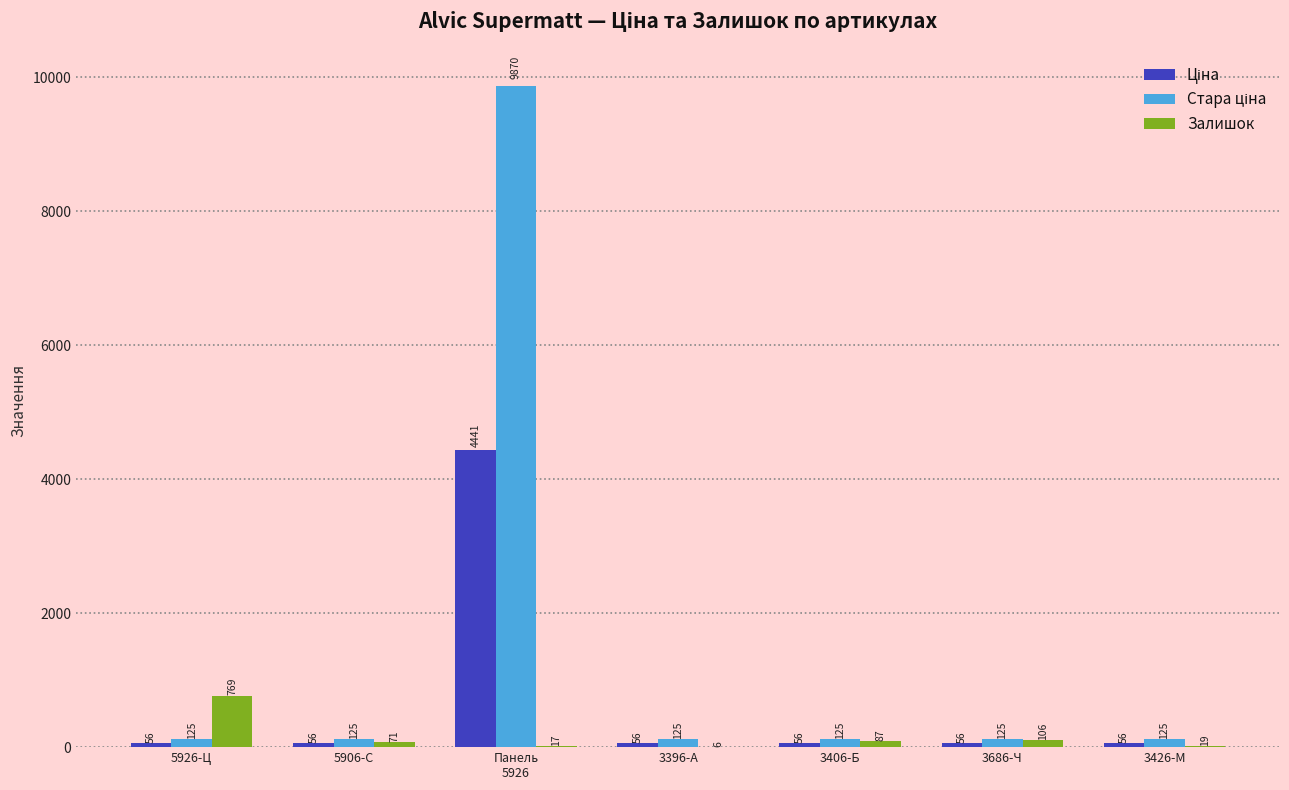

What is the total value across all series at 3406-Б?

267.6